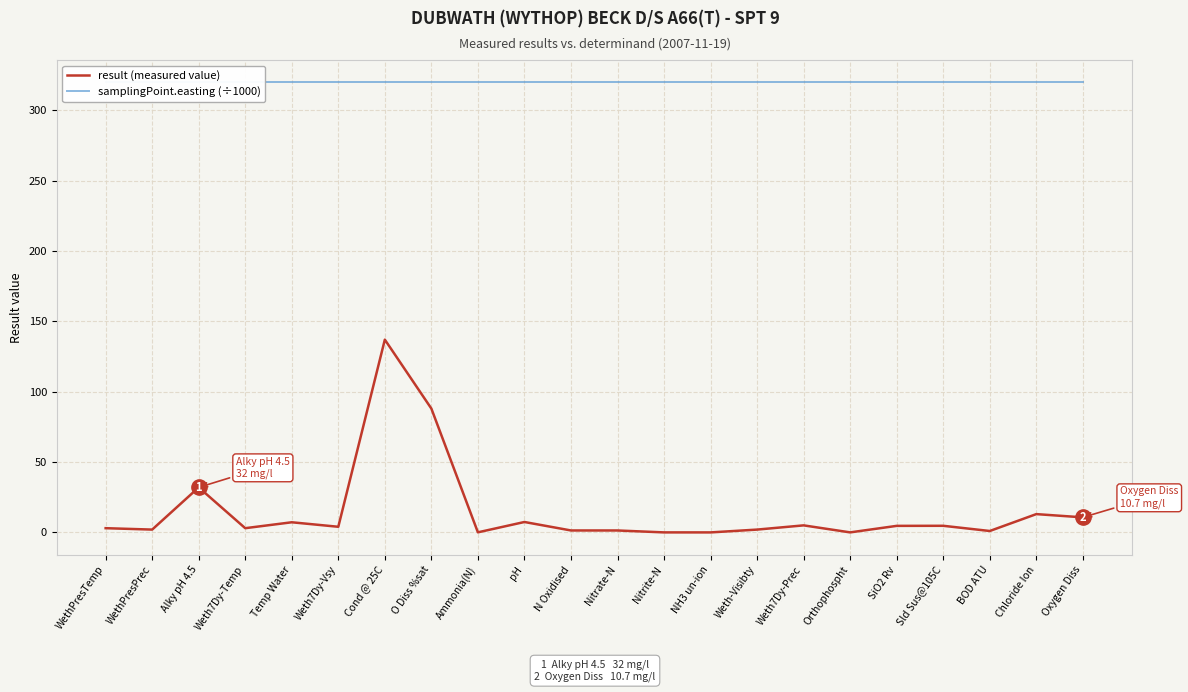

True or false: result (measured value) and samplingPoint.easting (÷1000) cross at least once.

False